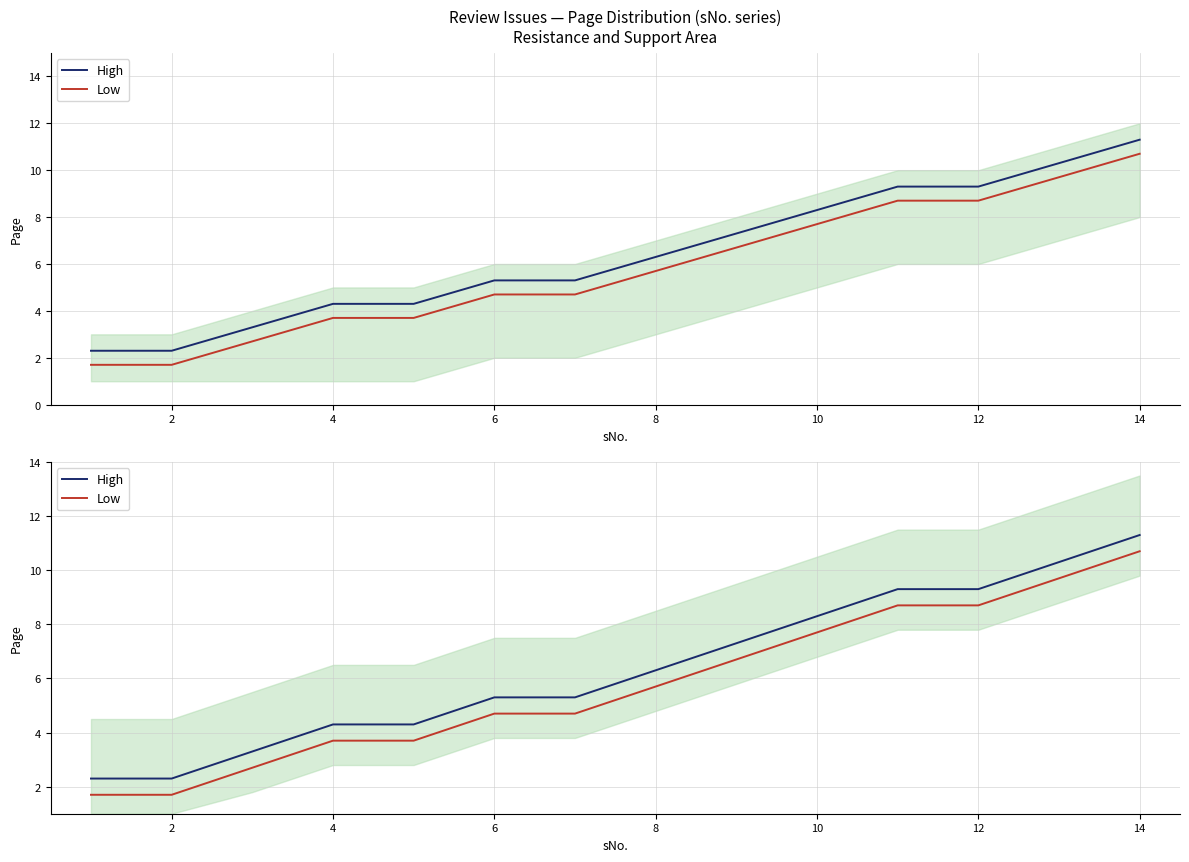

How many values in the High series are below 6?

7